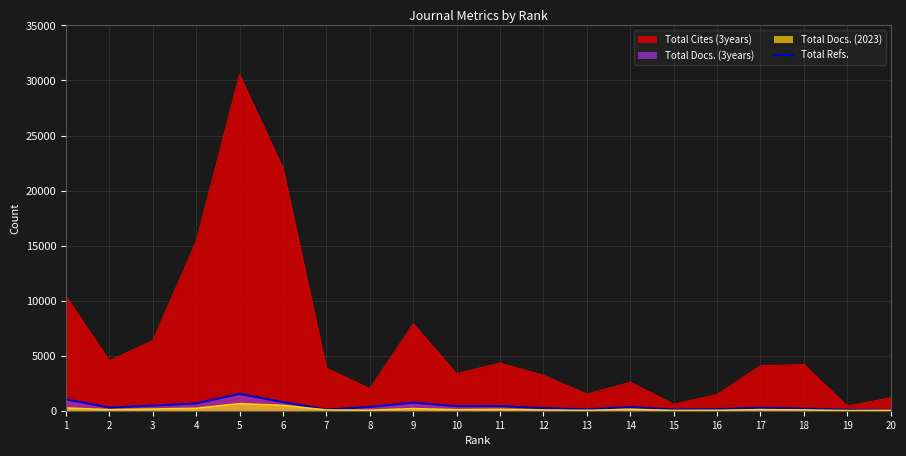

What is the sum of the values at 15 and 20?

173